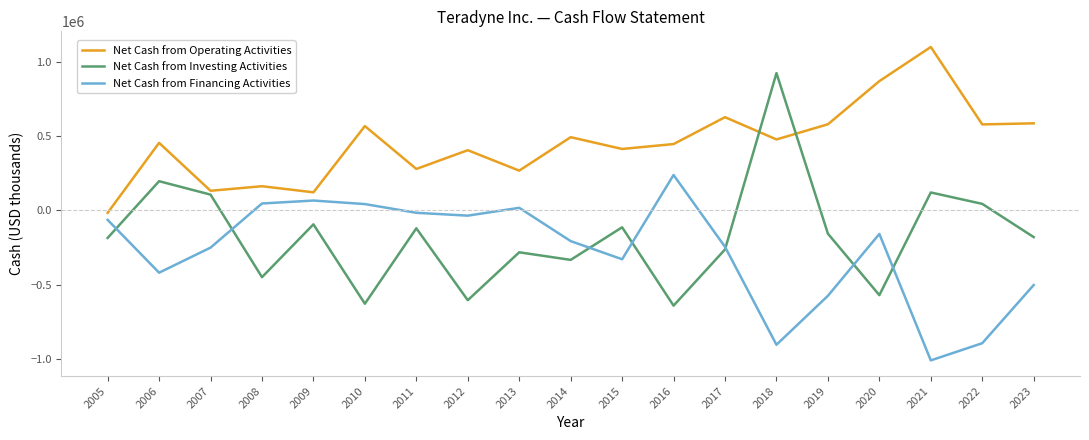

What is the sum of the Net Cash from Financing Activities values at 2005 and 2021?

-1072529